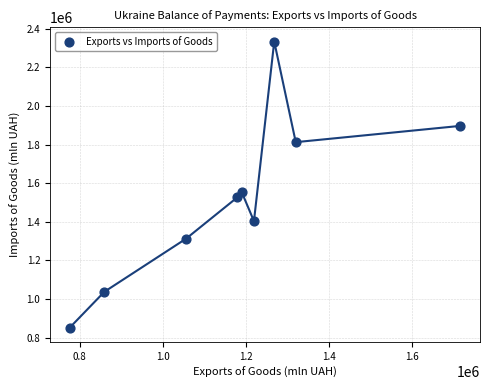

What is the range of X values (max minus min)?

941656.3